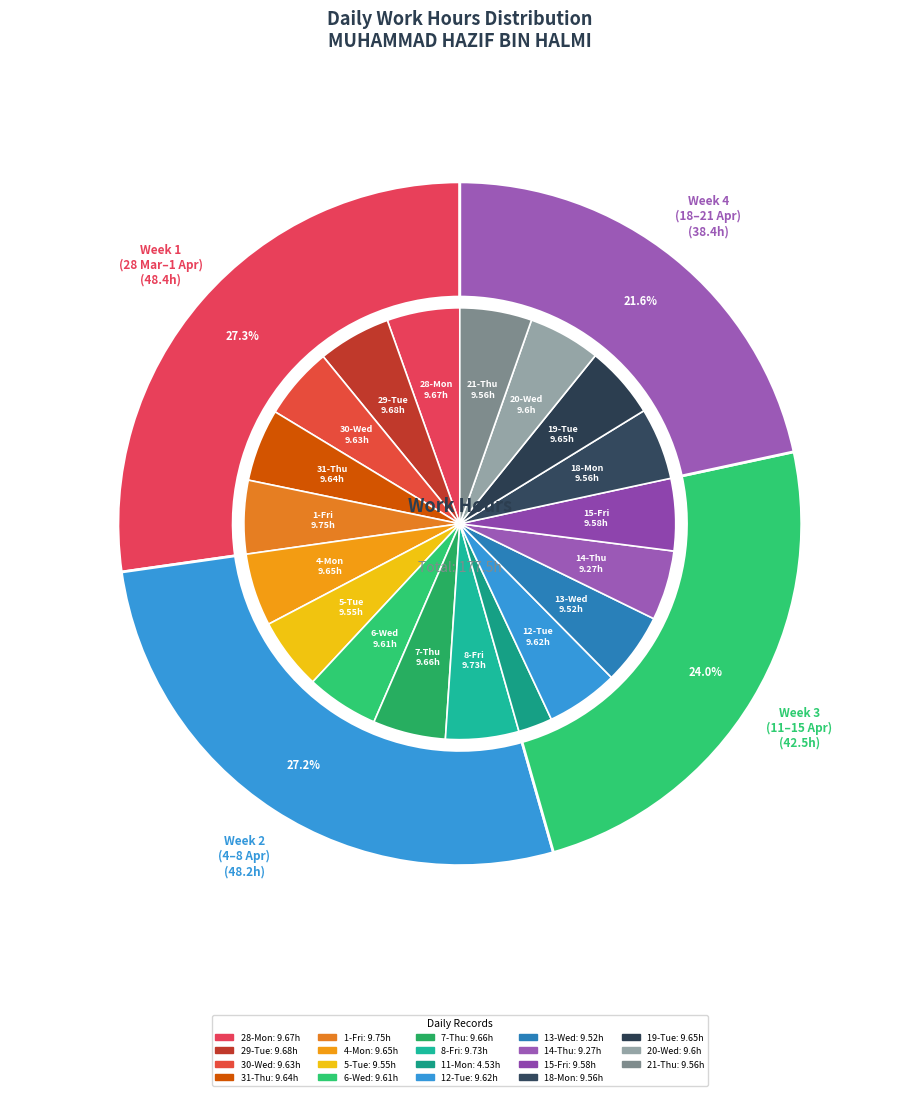

Rank the categories by value from highest to lowest.

1-Fri, 8-Fri, 29-Tue, 28-Mon, 7-Thu, 4-Mon, 19-Tue, 31-Thu, 30-Wed, 12-Tue, 6-Wed, 20-Wed, 15-Fri, 18-Mon, 21-Thu, 5-Tue, 13-Wed, 14-Thu, 11-Mon